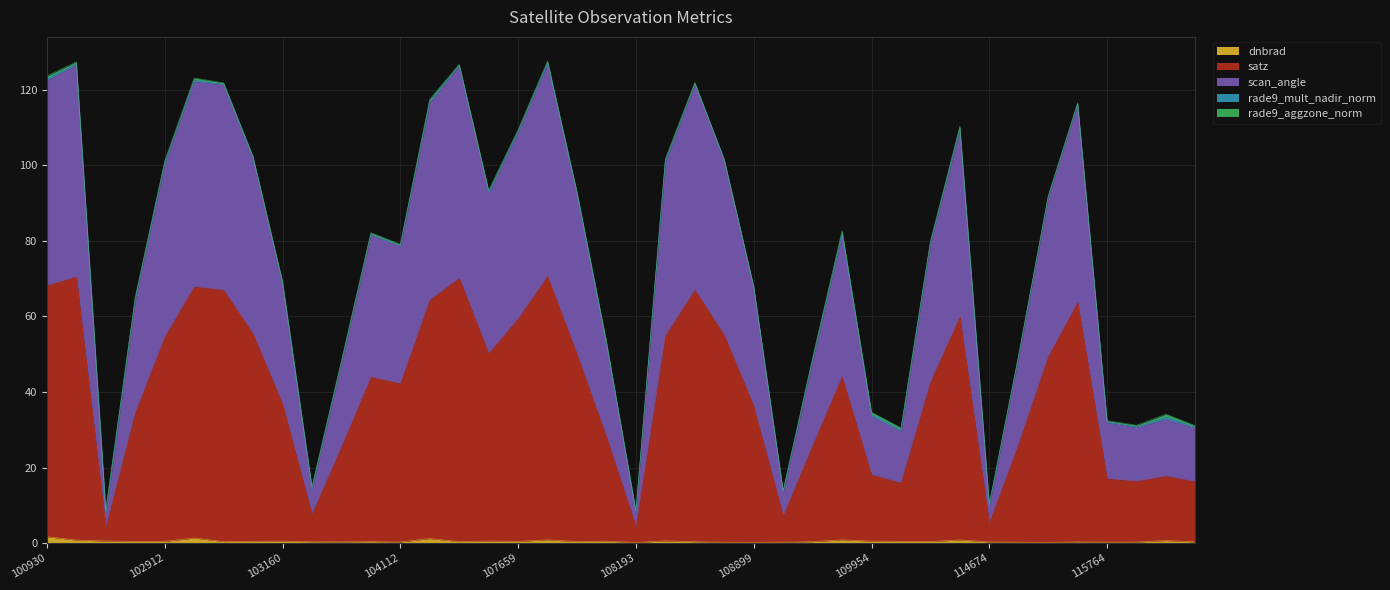

Does the chart display data point markers on the line(s)?

No